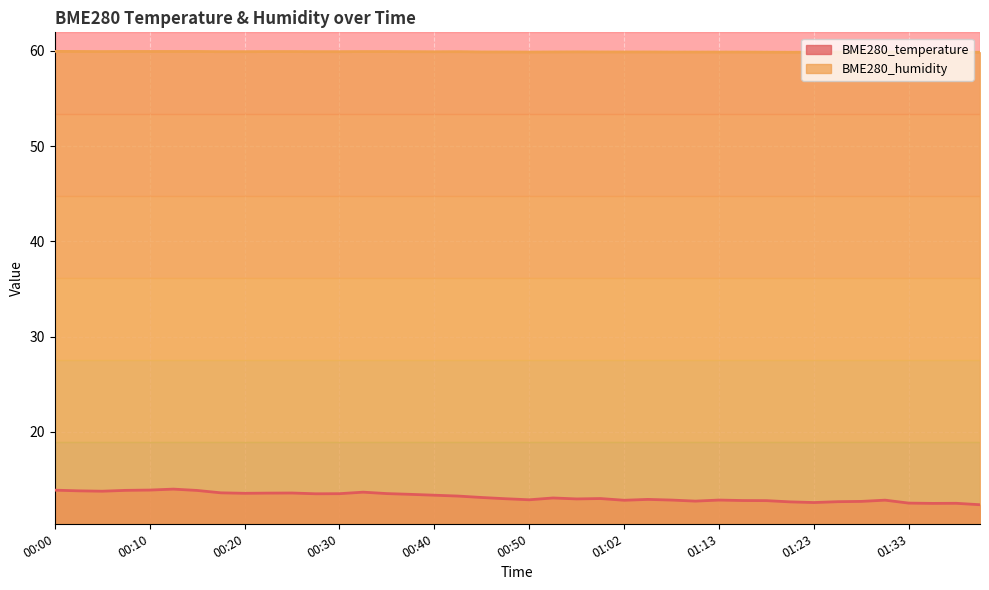

Which series has the widest spread of values?

BME280_temperature